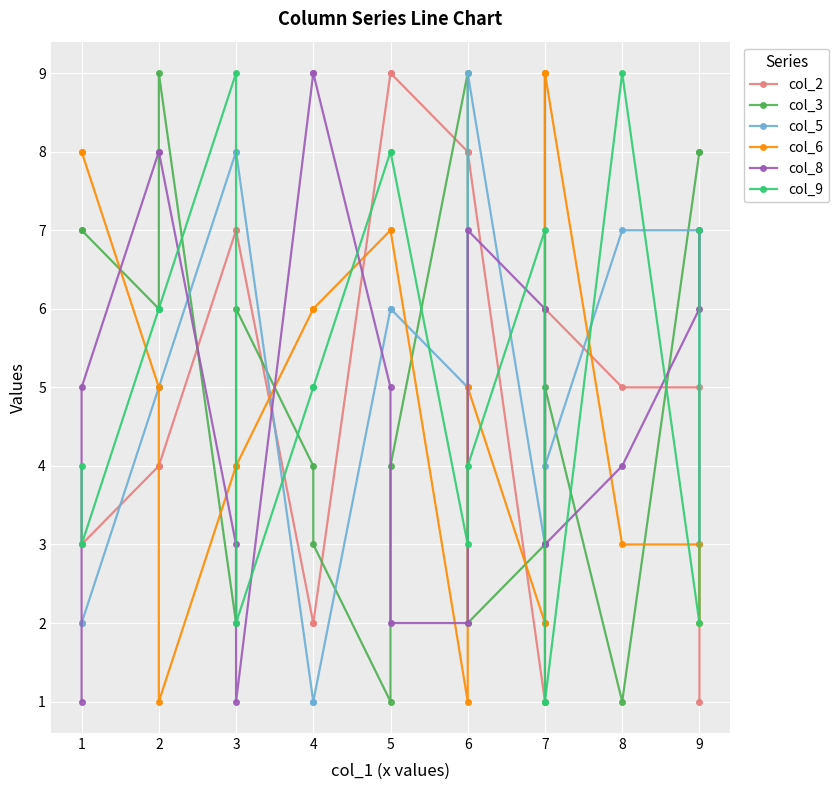

What is the greatest value displayed?

9